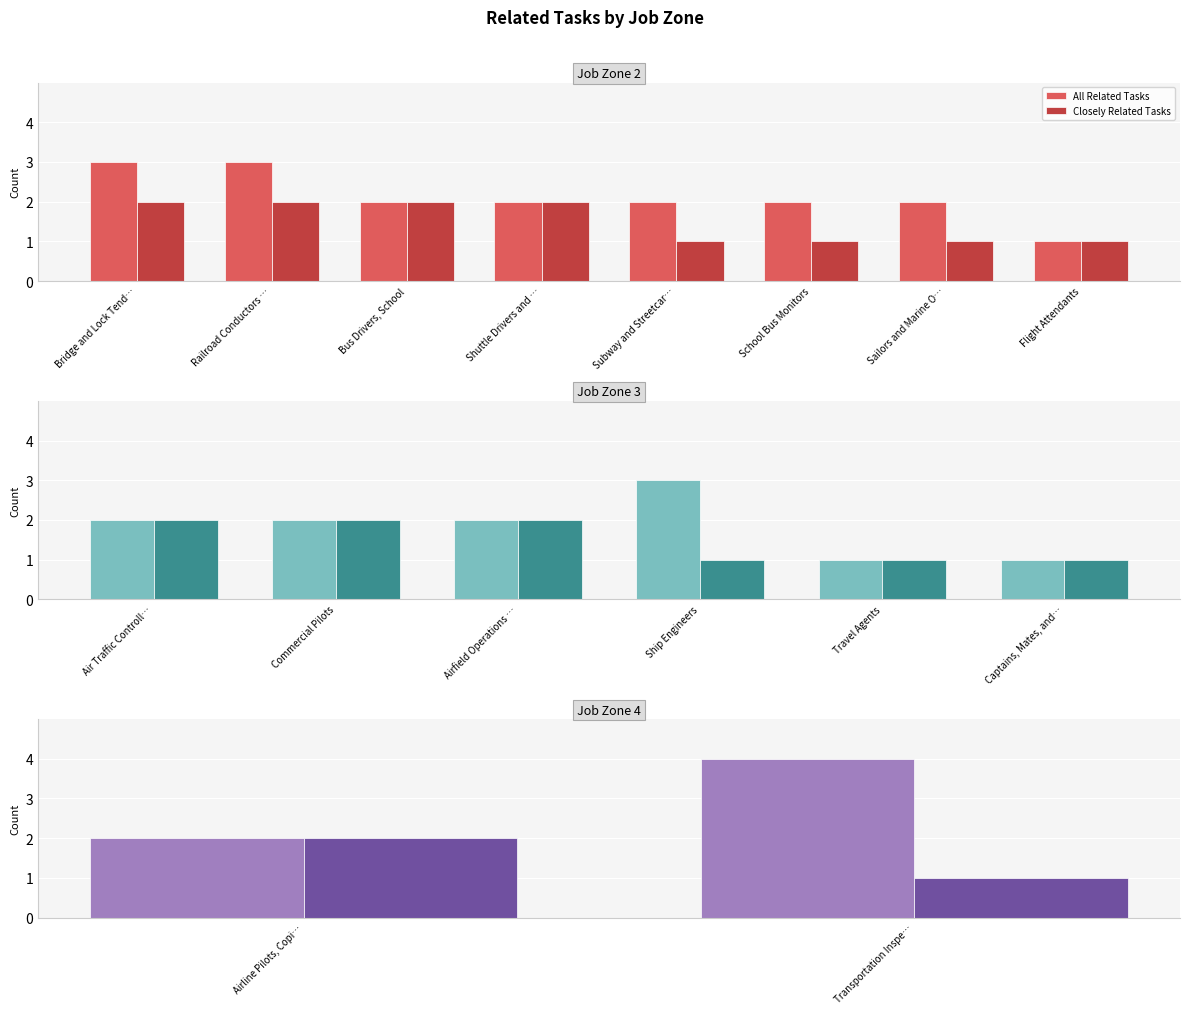

The Closely Related Tasks series shows 1 at Transportation Inspe…. True or false?

False